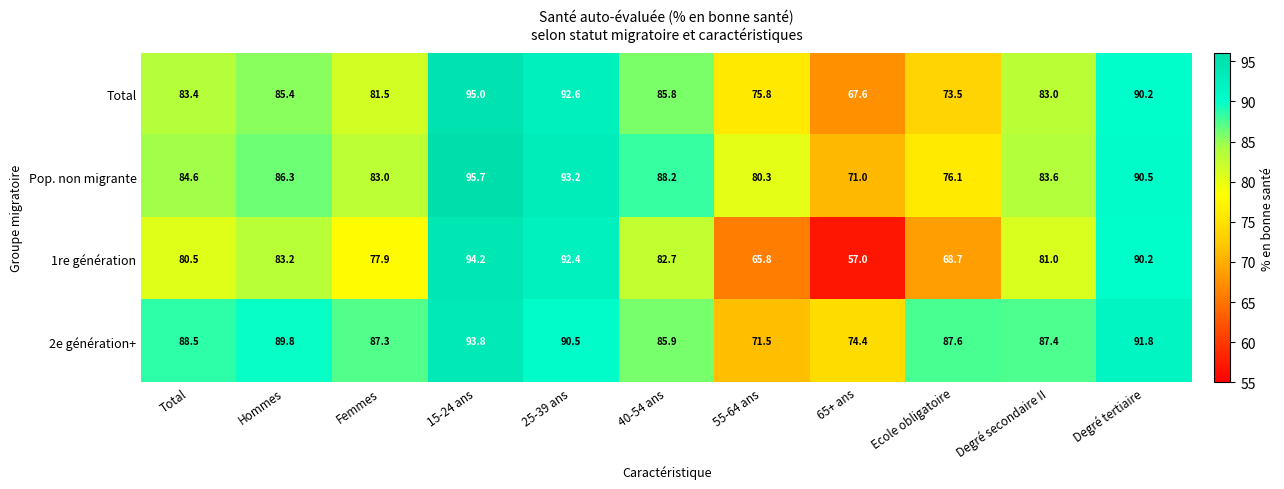

List the series in order of their overall mean, highest first.

2e génération+, Pop. non migrante, Total, 1re génération